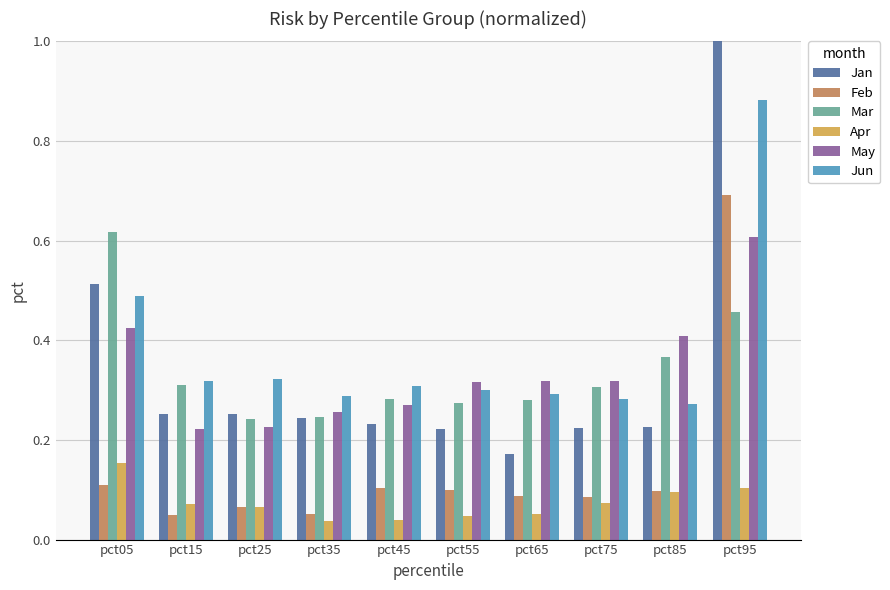

True or false: May has a value of 0.4 at pct25.

False